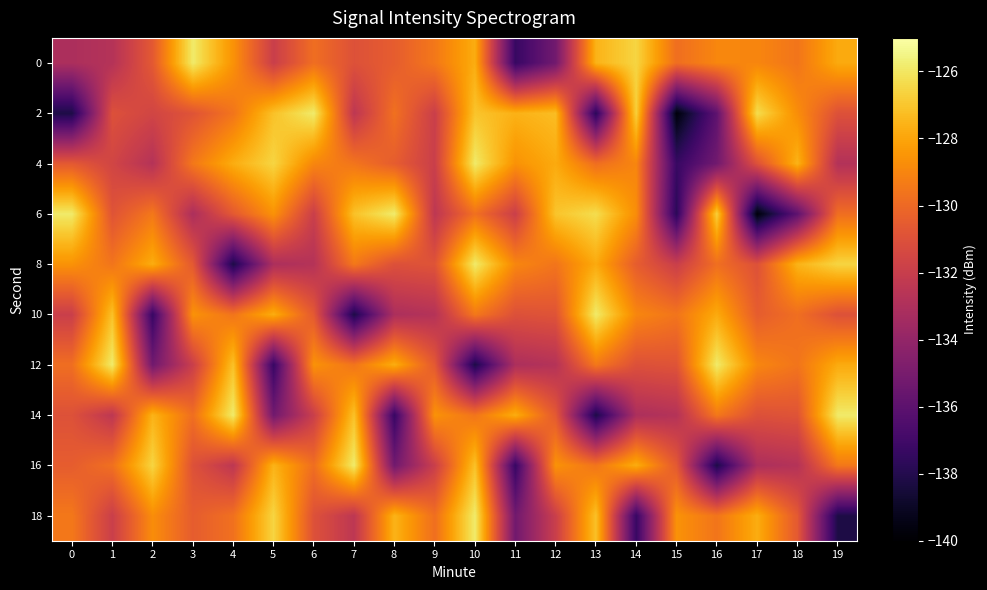

Reading left to right, transcribe all the data shown in this chart.

0: 0=-133.1	1=-132.7	2=-130.6	3=-125.9	4=-128.6	5=-131.9	6=-129.8	7=-131.0	8=-130.5	9=-129.5	10=-127.8	11=-137.3	12=-135.2	13=-127.6	14=-126.6	15=-129.8	16=-129.0	17=-129.0	18=-129.6	19=-127.8
2: 0=-138.2	1=-131.0	2=-131.6	3=-130.9	4=-129.6	5=-127.1	6=-125.9	7=-132.4	8=-129.7	9=-131.9	10=-127.0	11=-127.6	12=-127.3	13=-137.8	14=-126.7	15=-139.7	16=-135.9	17=-126.3	18=-128.7	19=-131.0
4: 0=-130.6	1=-131.6	2=-132.7	3=-129.5	4=-127.8	5=-126.6	6=-129.0	7=-129.6	8=-130.5	9=-131.9	10=-125.9	11=-128.6	12=-127.8	13=-129.8	14=-129.0	15=-137.3	16=-135.2	17=-131.0	18=-127.6	19=-132.8
6: 0=-125.9	1=-130.9	2=-129.5	3=-133.1	4=-130.6	5=-128.6	6=-131.9	7=-127.1	8=-125.9	9=-132.4	10=-129.7	11=-131.9	12=-127.0	13=-126.3	14=-128.7	15=-137.8	16=-126.7	17=-139.7	18=-135.9	19=-129.8
8: 0=-128.6	1=-129.6	2=-127.8	3=-130.6	4=-138.2	5=-133.1	6=-132.7	7=-129.5	8=-131.0	9=-130.9	10=-125.9	11=-129.0	12=-129.6	13=-127.8	14=-130.5	15=-131.9	16=-129.8	17=-131.0	18=-127.6	19=-126.6
10: 0=-131.9	1=-127.1	2=-137.3	3=-128.6	4=-129.6	5=-127.8	6=-130.6	7=-138.2	8=-133.1	9=-132.7	10=-129.5	11=-131.0	12=-130.9	13=-125.9	14=-129.0	15=-129.6	16=-127.8	17=-130.5	18=-129.8	19=-131.0
12: 0=-129.8	1=-125.9	2=-135.2	3=-131.9	4=-127.1	5=-137.3	6=-128.6	7=-129.6	8=-127.8	9=-130.6	10=-138.2	11=-133.1	12=-132.7	13=-129.5	14=-131.0	15=-130.9	16=-125.9	17=-129.0	18=-129.6	19=-127.8
14: 0=-131.0	1=-132.4	2=-127.6	3=-129.8	4=-125.9	5=-135.2	6=-131.9	7=-127.1	8=-137.3	9=-128.6	10=-129.6	11=-127.8	12=-130.6	13=-138.2	14=-133.1	15=-132.7	16=-129.5	17=-131.0	18=-130.9	19=-125.9
16: 0=-130.5	1=-129.7	2=-126.6	3=-131.0	4=-132.4	5=-127.6	6=-129.8	7=-125.9	8=-135.2	9=-131.9	10=-127.1	11=-137.3	12=-128.6	13=-129.6	14=-127.8	15=-130.6	16=-138.2	17=-133.1	18=-132.7	19=-129.5
18: 0=-129.5	1=-131.9	2=-128.7	3=-130.5	4=-129.7	5=-126.6	6=-131.0	7=-132.4	8=-127.6	9=-129.8	10=-125.9	11=-135.2	12=-131.9	13=-127.1	14=-137.3	15=-128.6	16=-129.6	17=-127.8	18=-130.6	19=-138.2